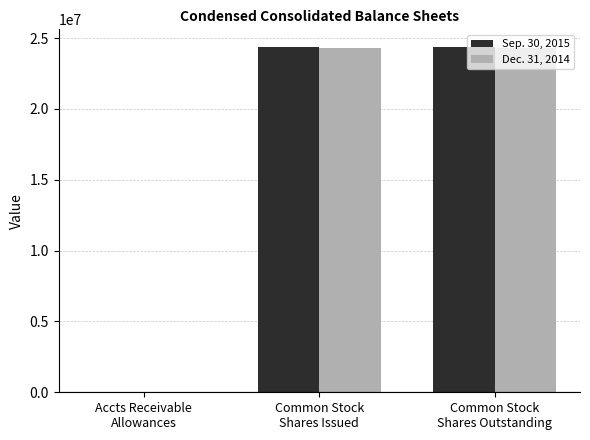

Is it true that Sep. 30, 2015 equals 24395342 at Common Stock
Shares Issued?

True